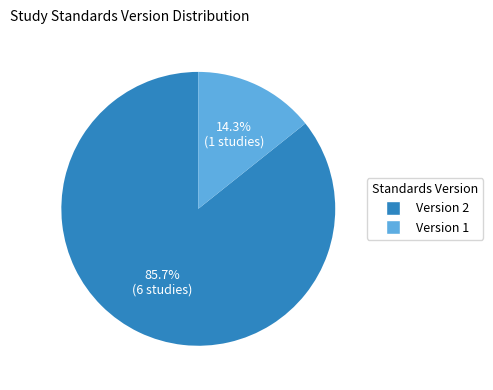

Is there a majority slice in this chart?

Yes